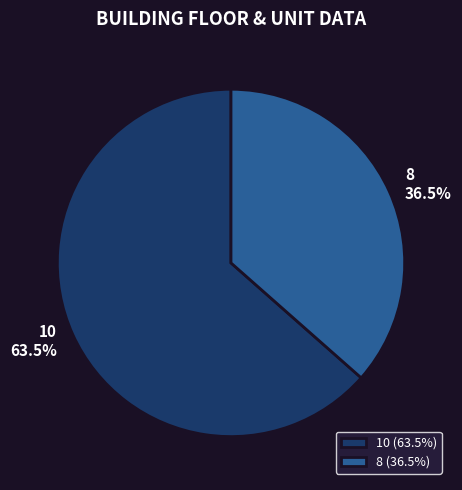

Combined, do 10 and 8 account for over 50%?

Yes